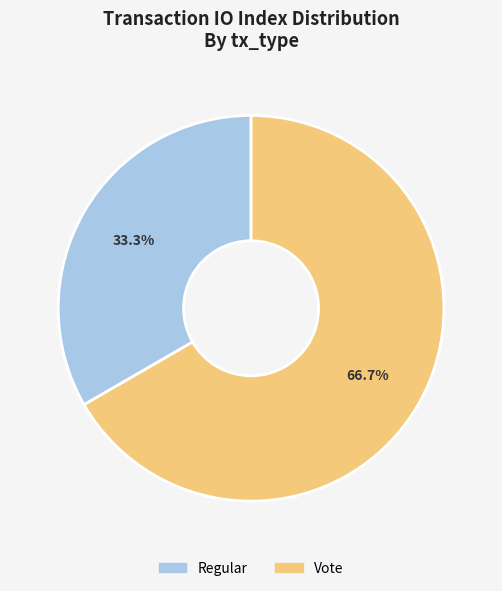

Which category accounts for the majority?

Vote